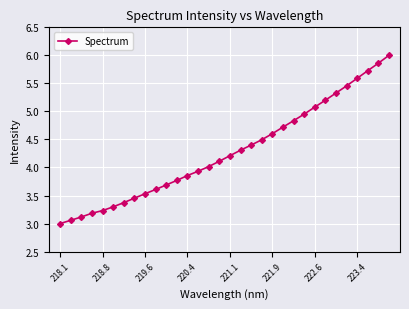

What is the average value?

4.3